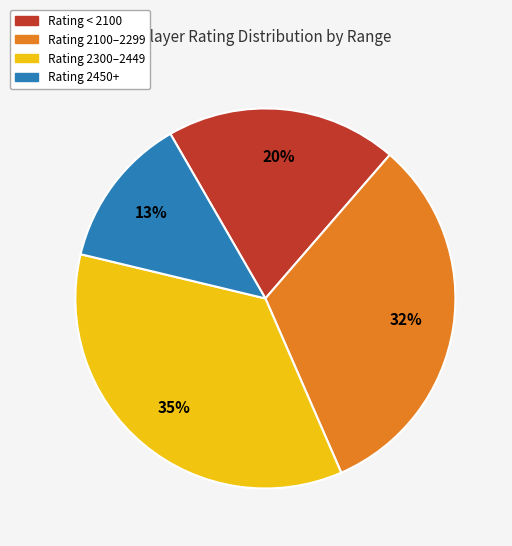

To the nearest percent, what is the average slice percentage?

25%